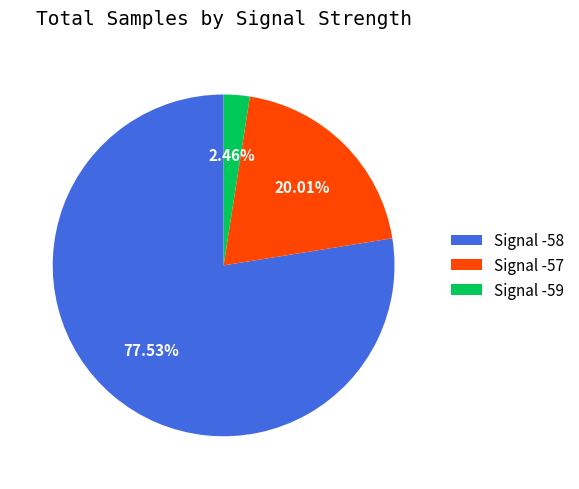

Which has a higher value, Signal -59 or Signal -57?

Signal -57